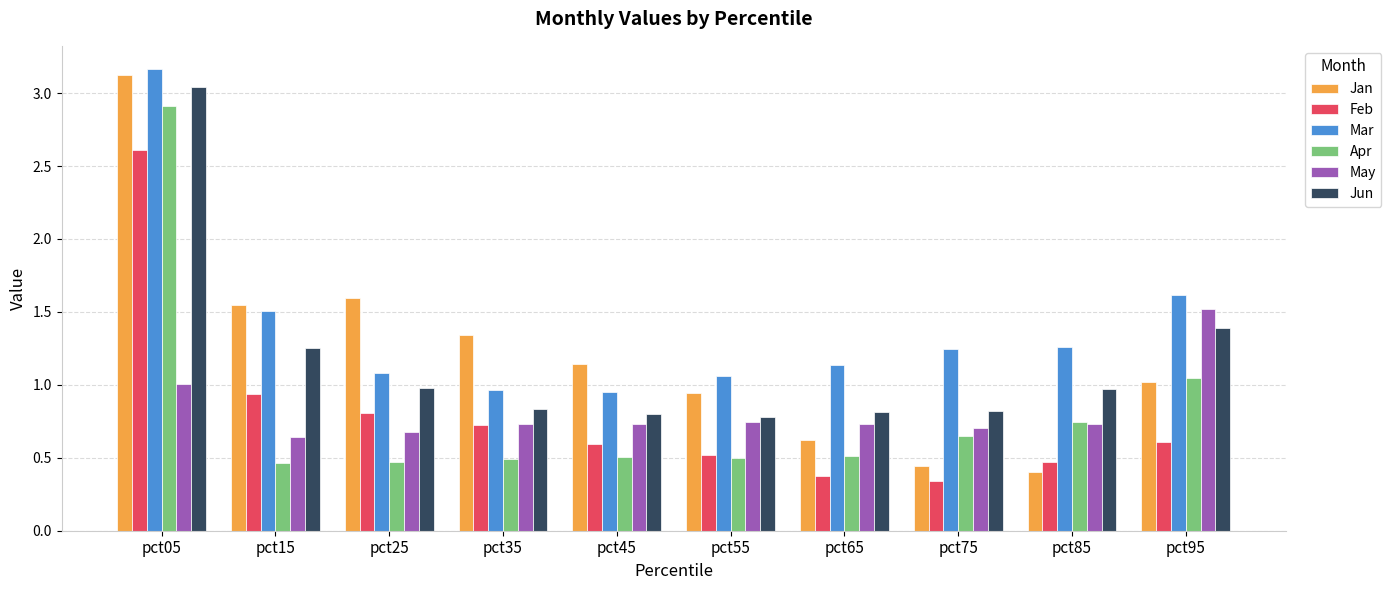

What is the difference between the Jun values at pct55 and pct15?

0.5